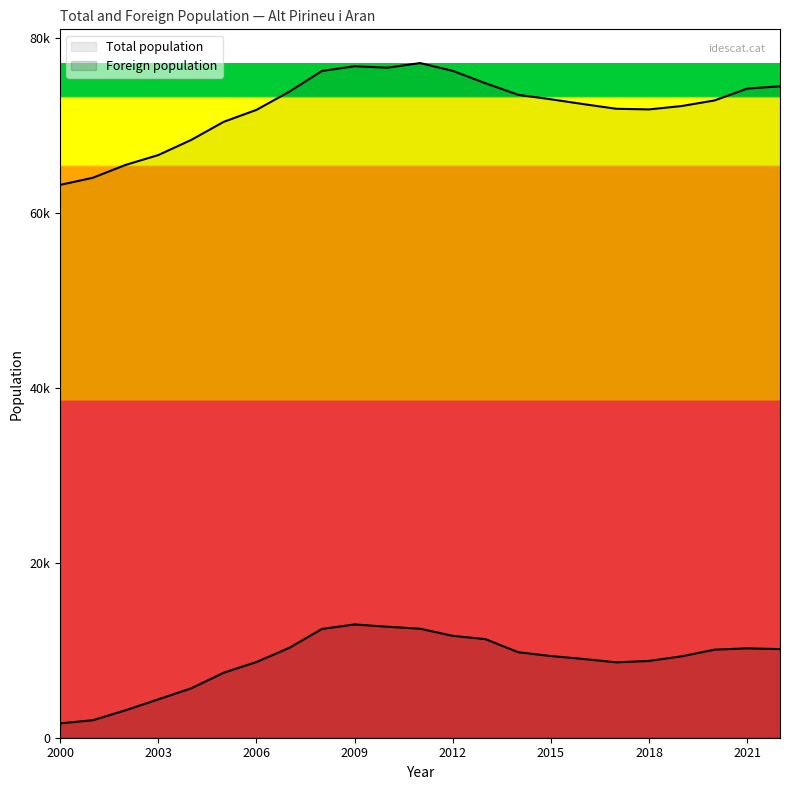

True or false: Total population and Foreign population cross at least once.

False